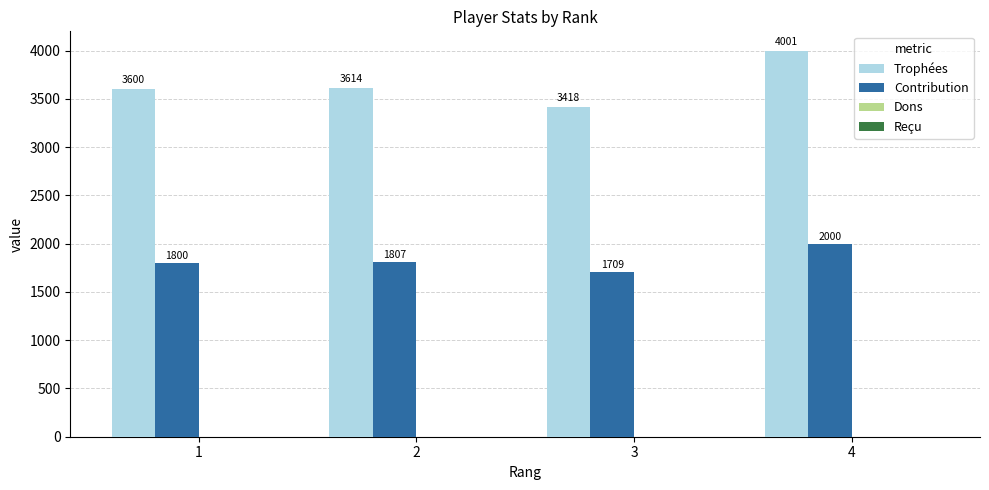

Which series changed the most between 1 and 3?

Trophées